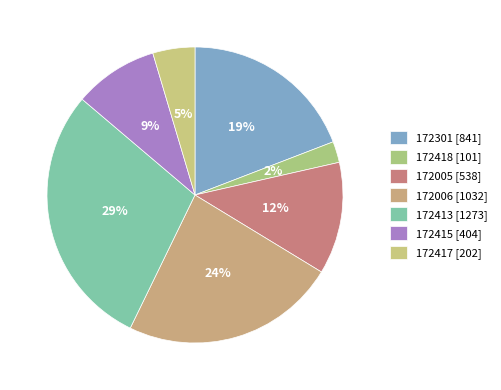

To the nearest percent, what is the difference between the largest and smallest slice percentages?

27%